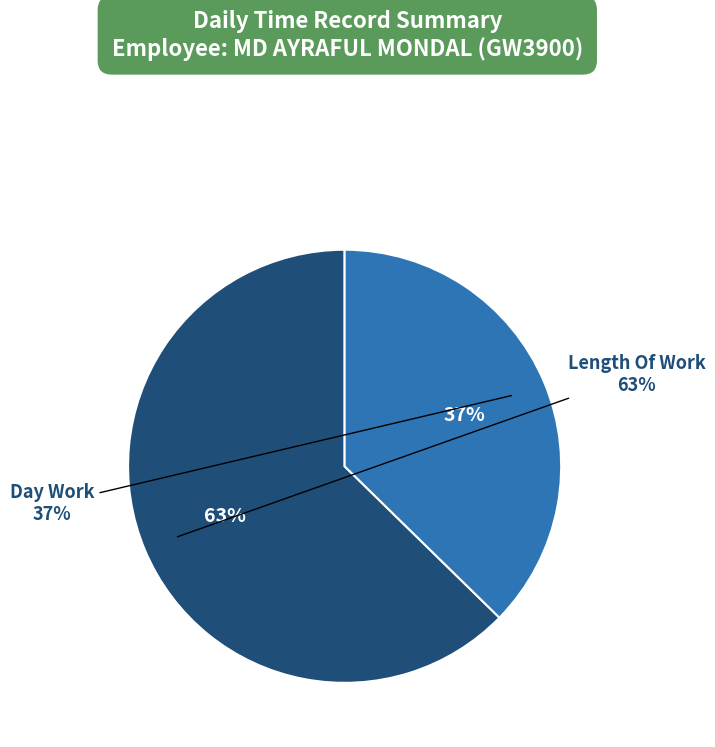

What portion of the pie excludes Over Time 1.5?

100.0%